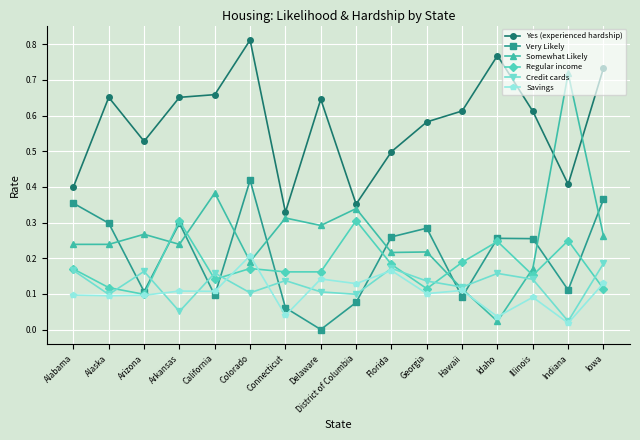

Which category has the highest value across all series?

Colorado